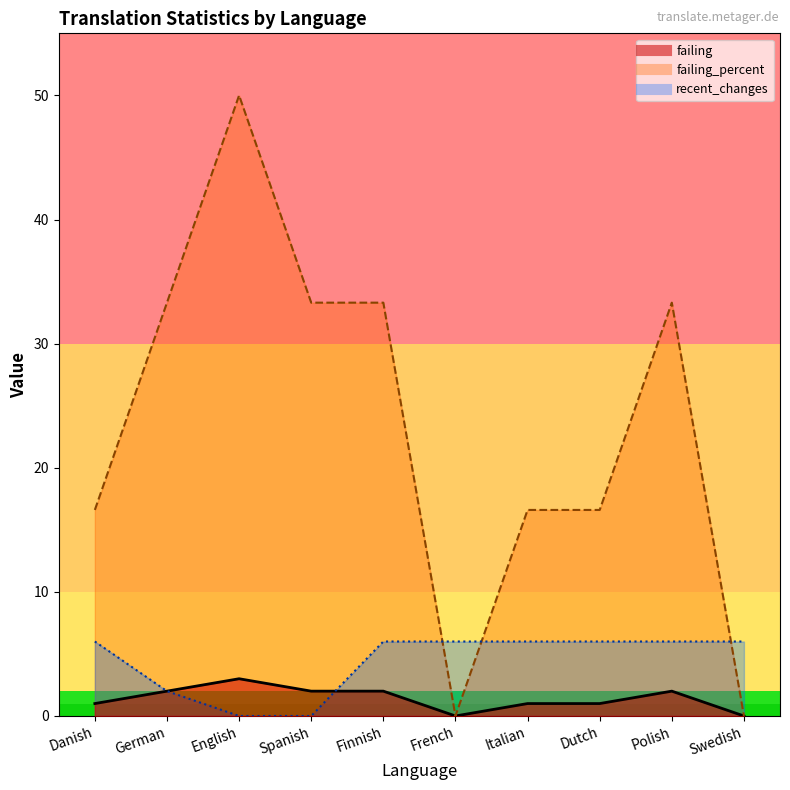

Which series has the largest total across all categories?

failing_percent